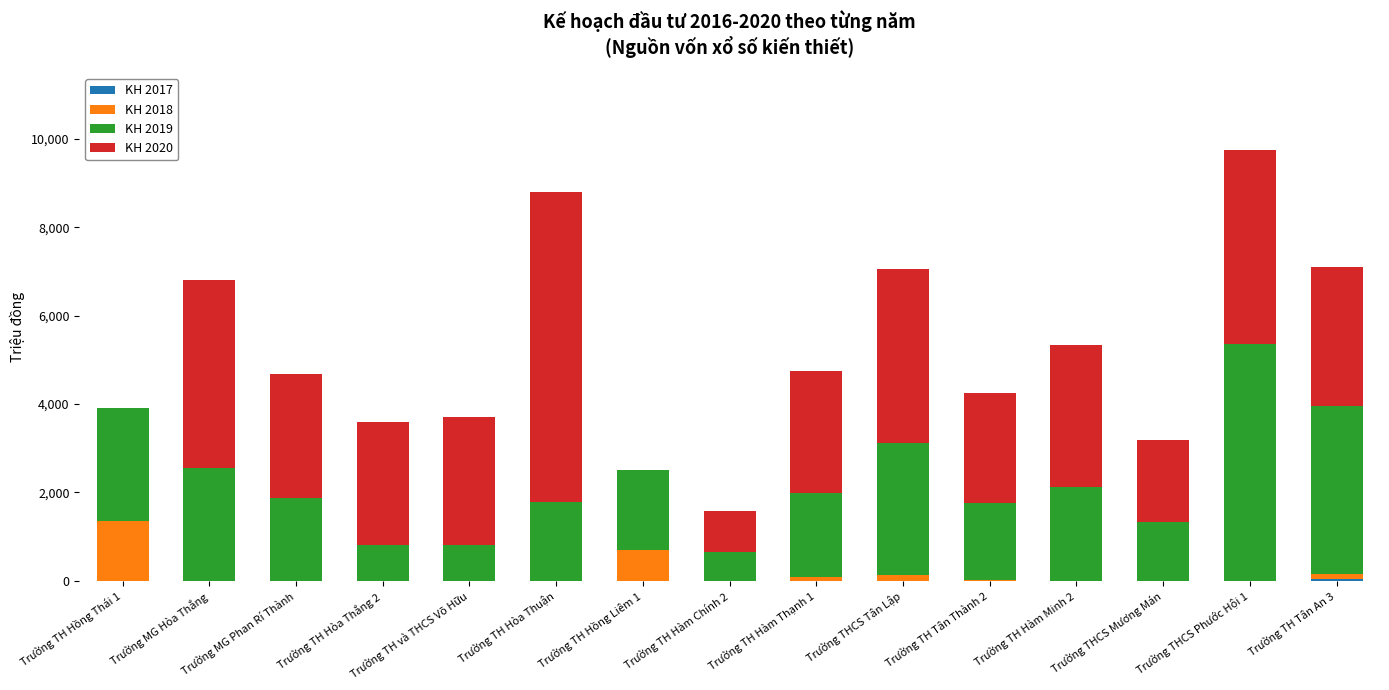

How many series are shown in this chart?

4